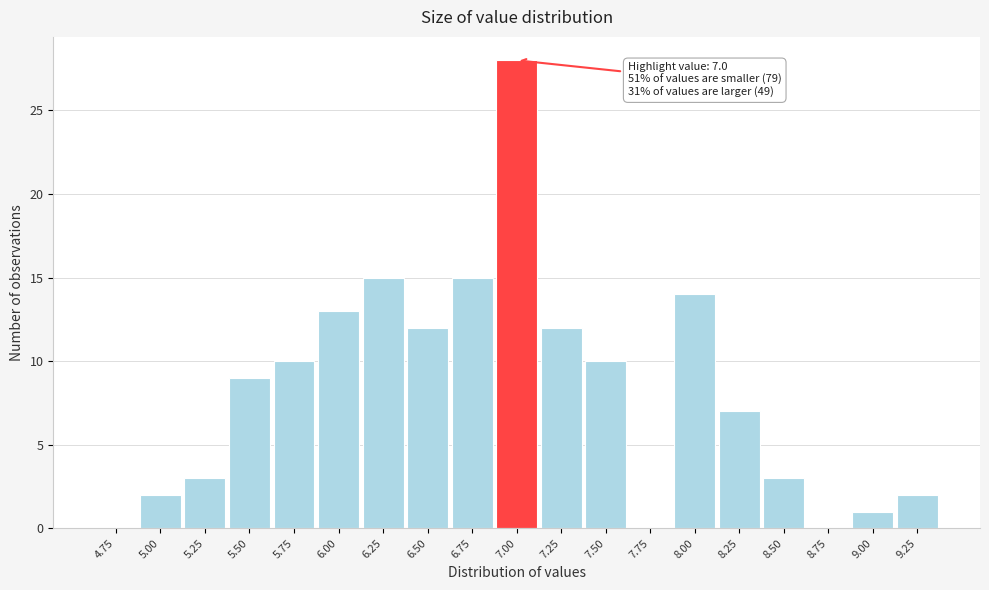

Reading left to right, transcribe all the data shown in this chart.

4.75=0	5.00=2	5.25=3	5.50=9	5.75=10	6.00=13	6.25=15	6.50=12	6.75=15	7.00=28	7.25=12	7.50=10	7.75=0	8.00=14	8.25=7	8.50=3	8.75=0	9.00=1	9.25=2